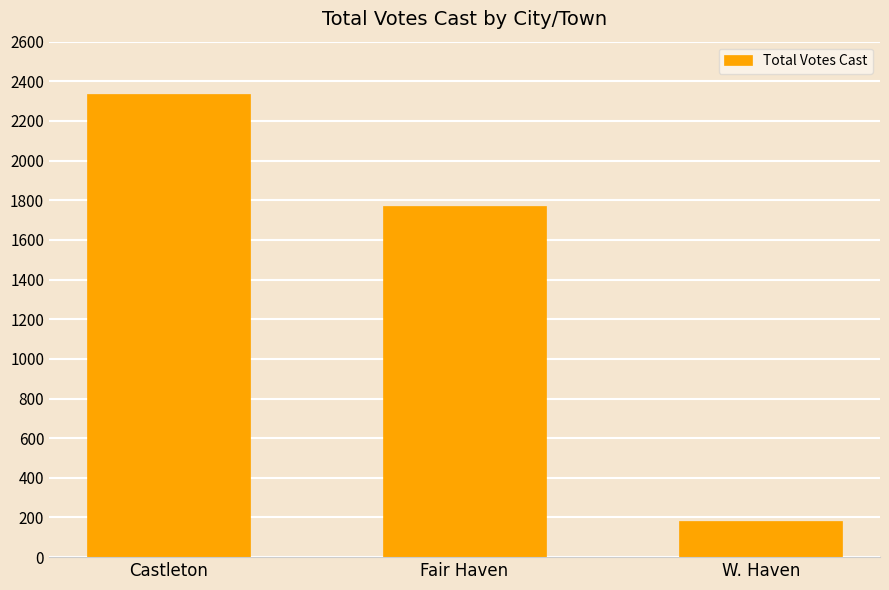

At which category does the chart reach its peak across all series?

Castleton